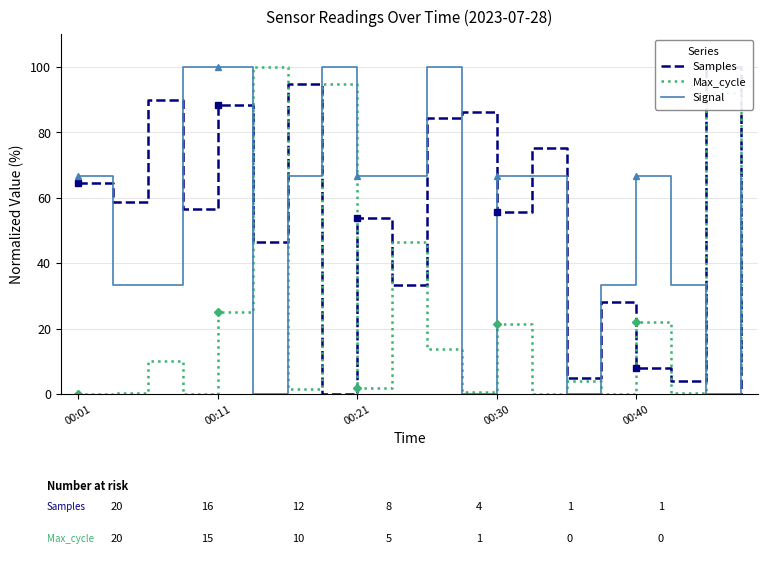

Between 7 and 14, which is larger?

14